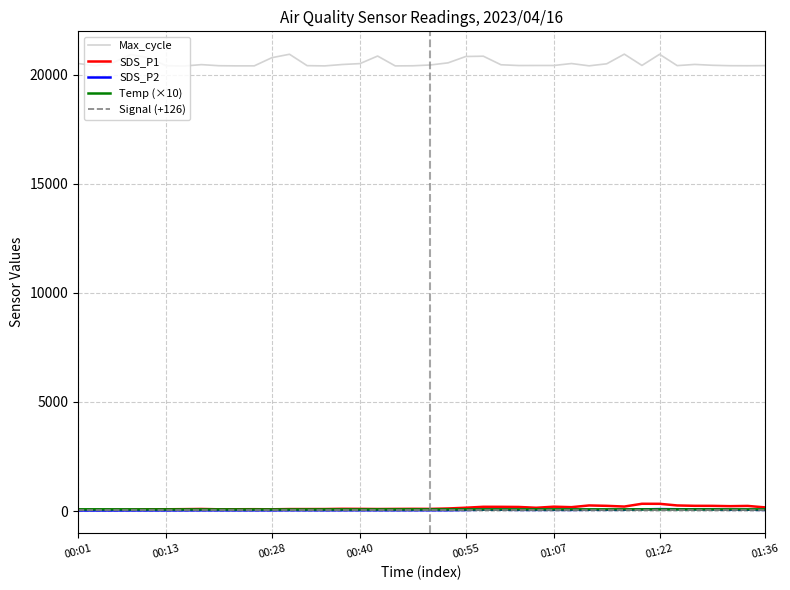

True or false: Temp (×10) and Max_cycle intersect in this chart.

False